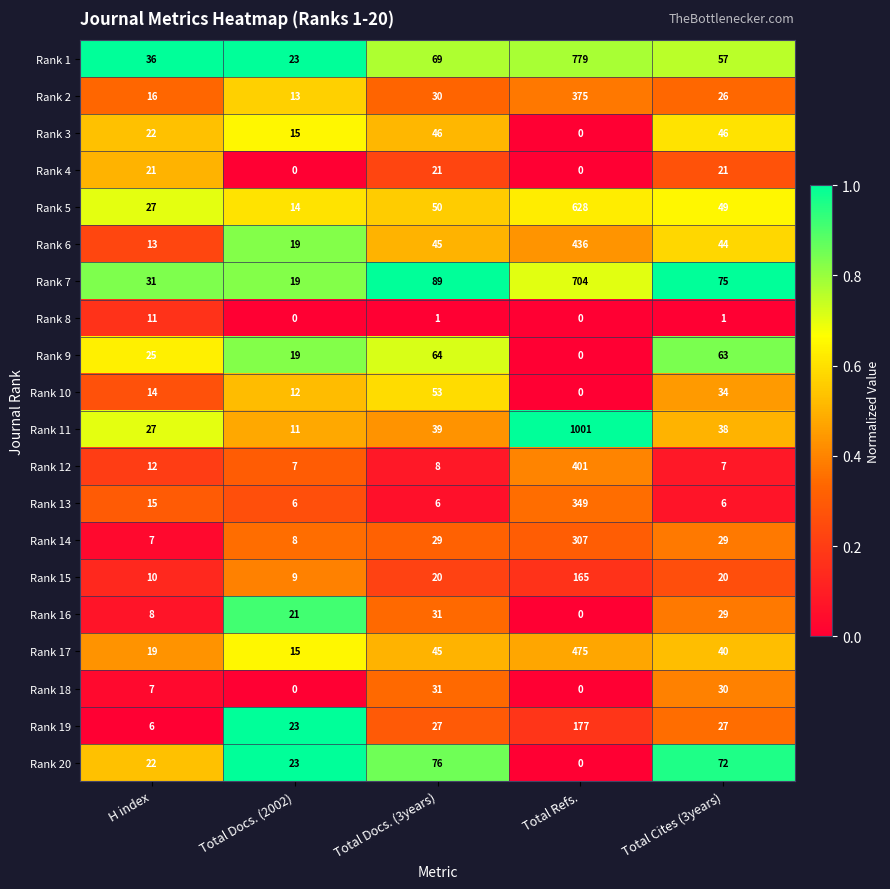

Which series has the widest spread of values?

Rank 11